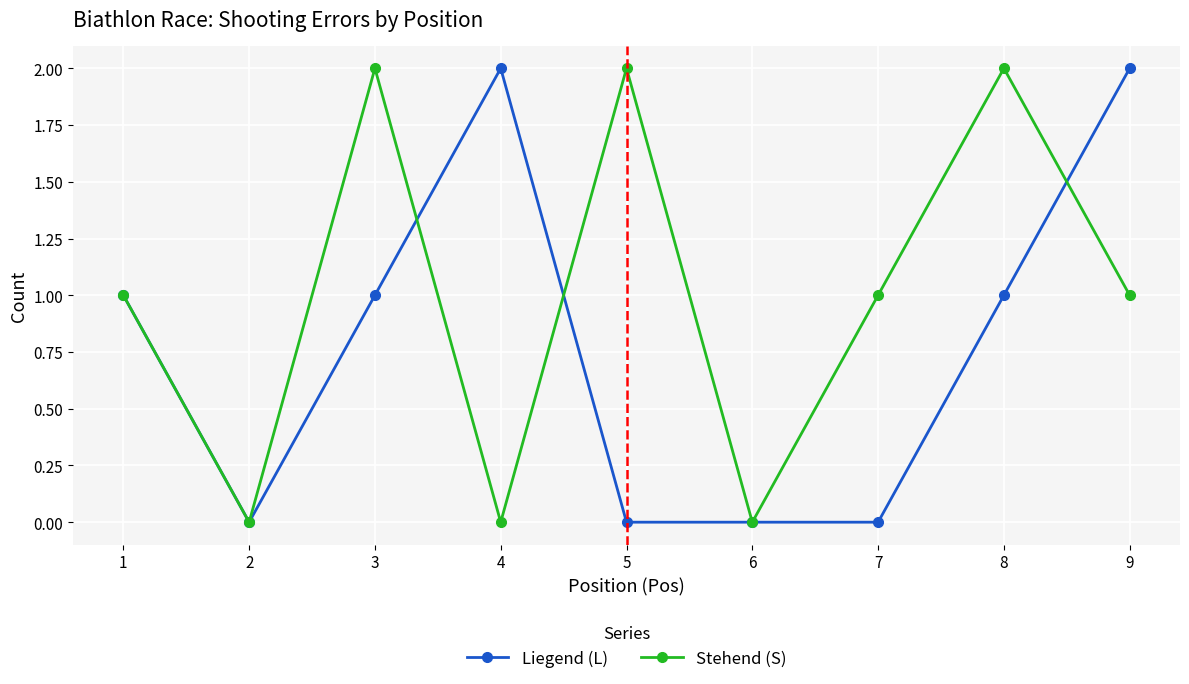

At which category does Stehend (S) reach its first local peak?

3